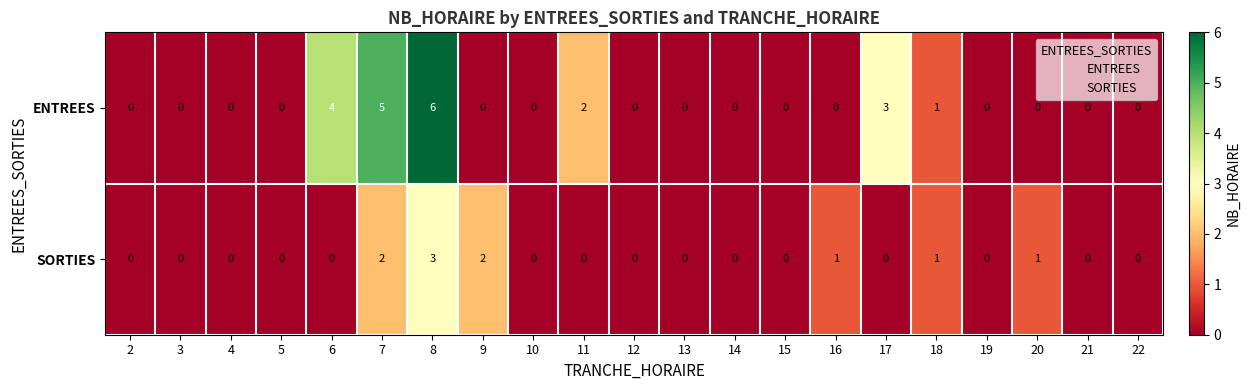

What is the difference between the maximum and minimum values in the ENTREES series?

6